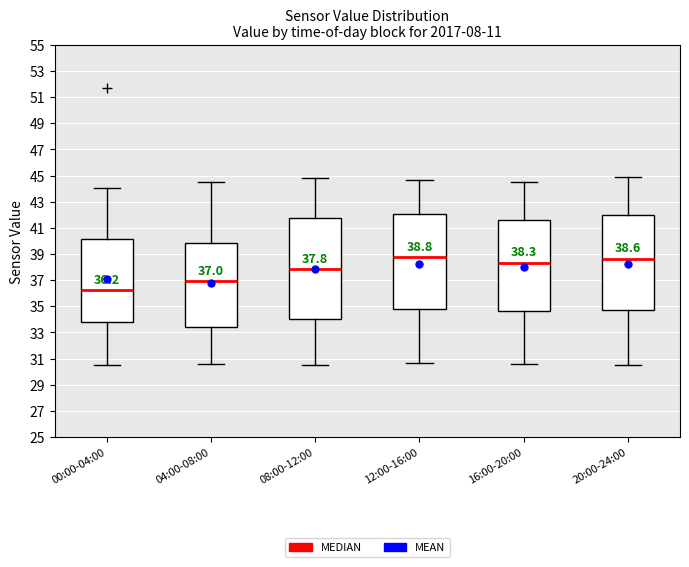

Which box is the tallest, from its lower edge to its upper edge?

08:00-12:00